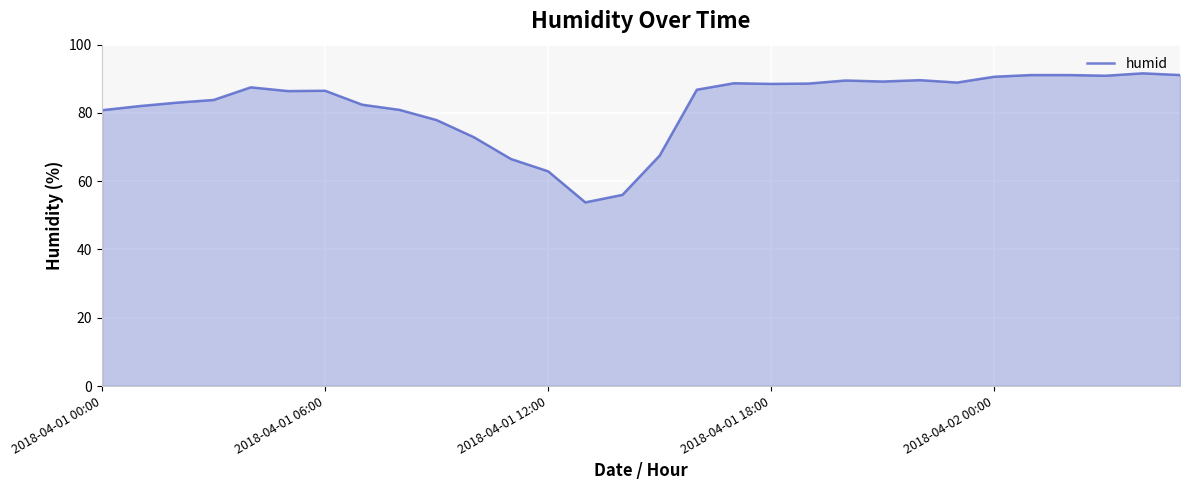

What is the maximum value shown in the chart?

91.6